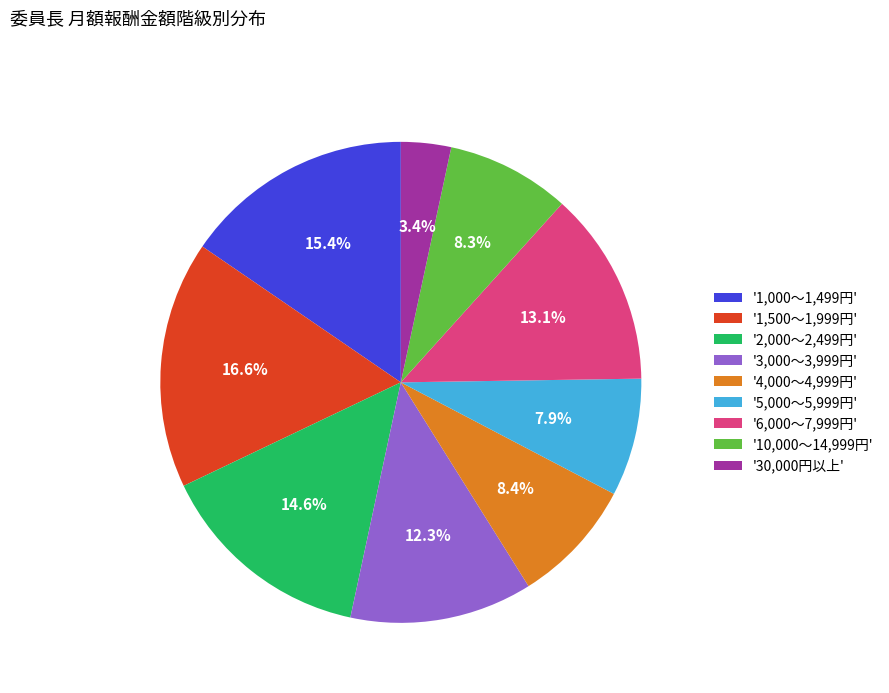

How much of the chart is everything except '30,000円以上'?

96.6%